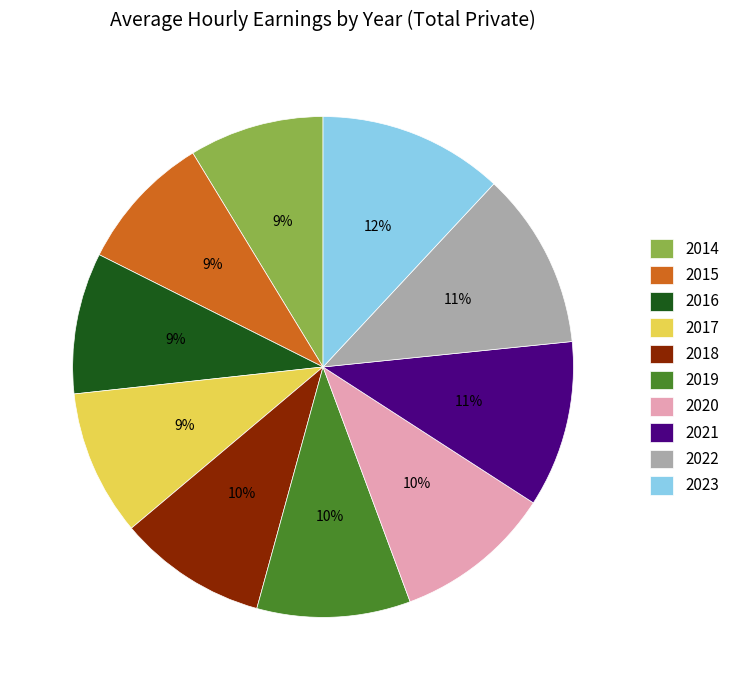

Does any single category account for the majority?

No